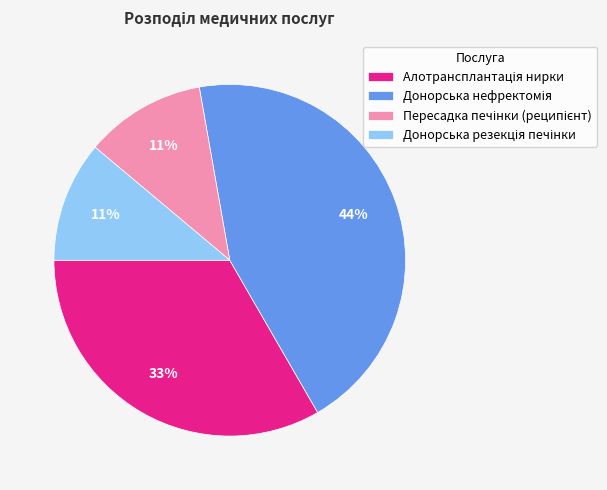

How many segments does this pie chart have?

4